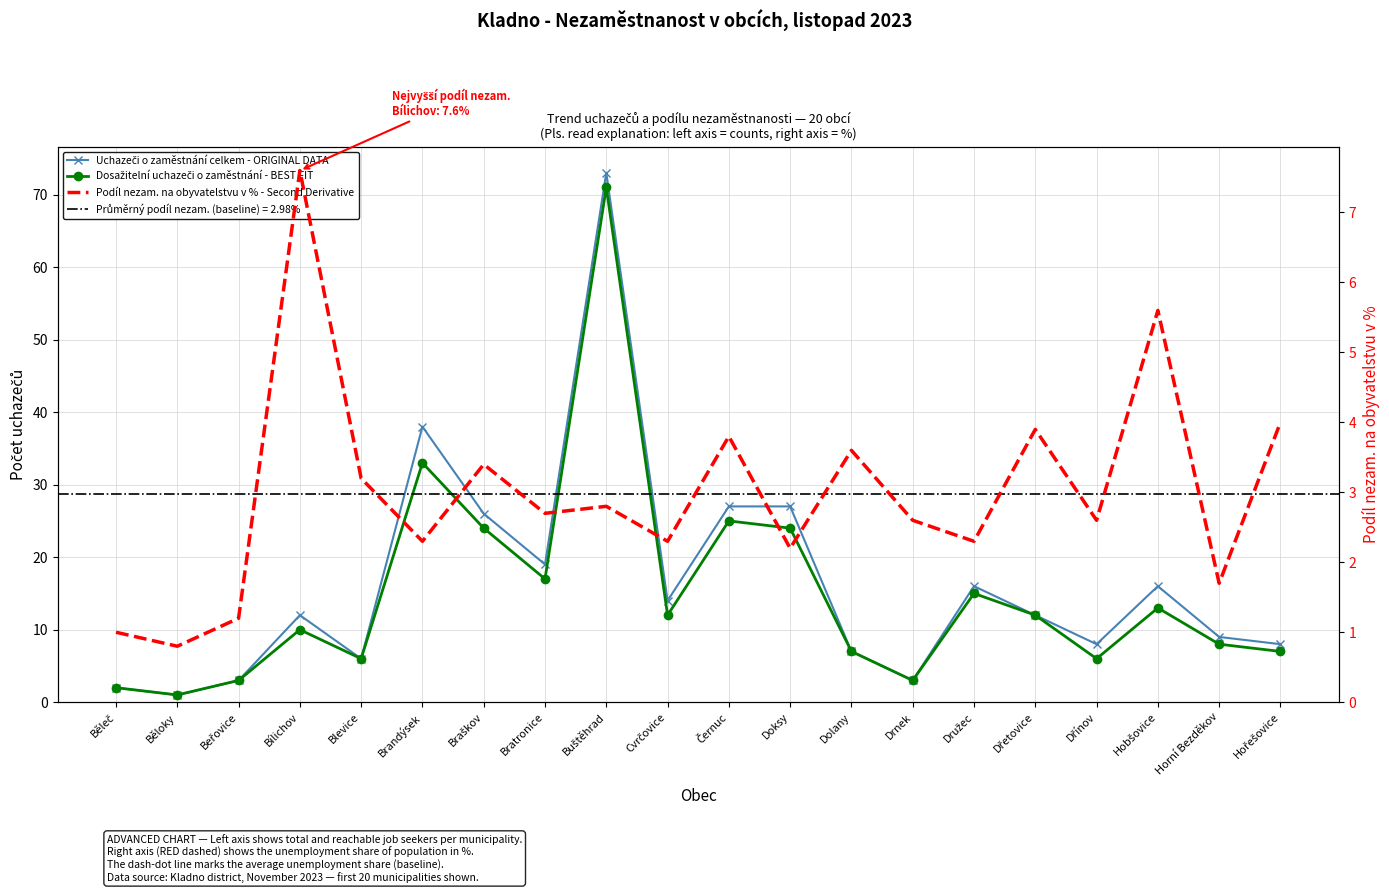

How many data points in Uchazeči o zaměstnání celkem - ORIGINAL DATA are less than 12?

9